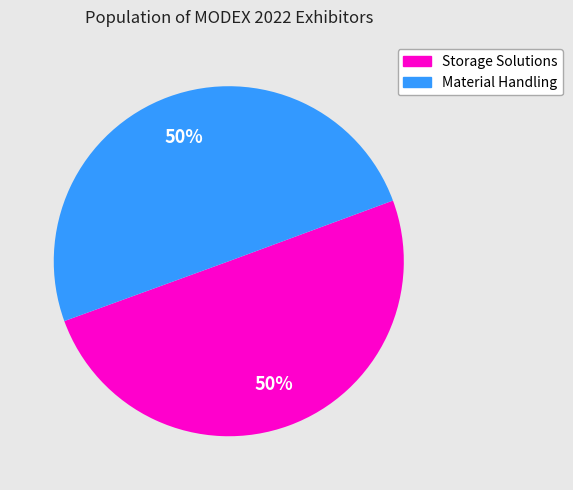

To the nearest percent, what is the average slice percentage?

50%